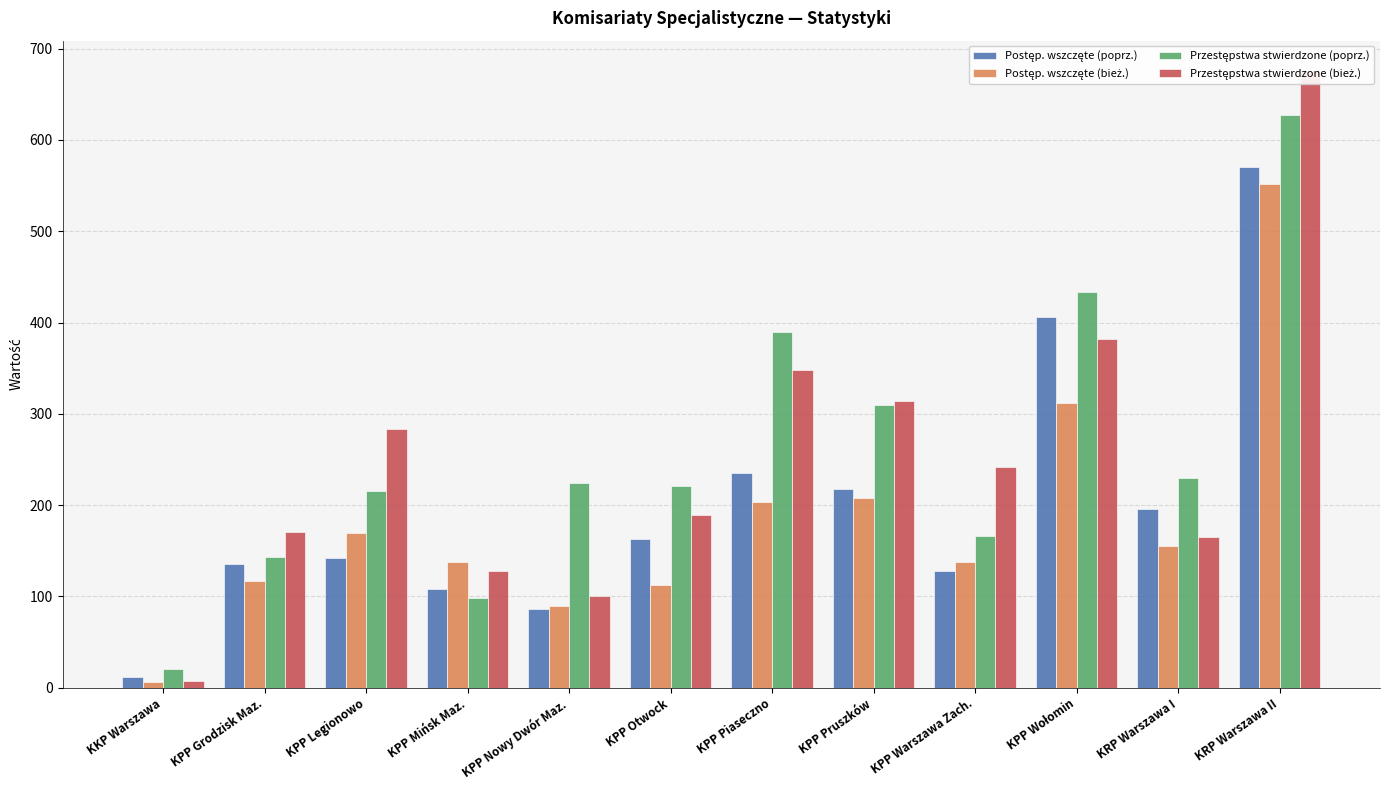

Rank the series by their maximum value, from lowest to highest.

Postęp. wszczęte (bież.), Postęp. wszczęte (poprz.), Przestępstwa stwierdzone (poprz.), Przestępstwa stwierdzone (bież.)